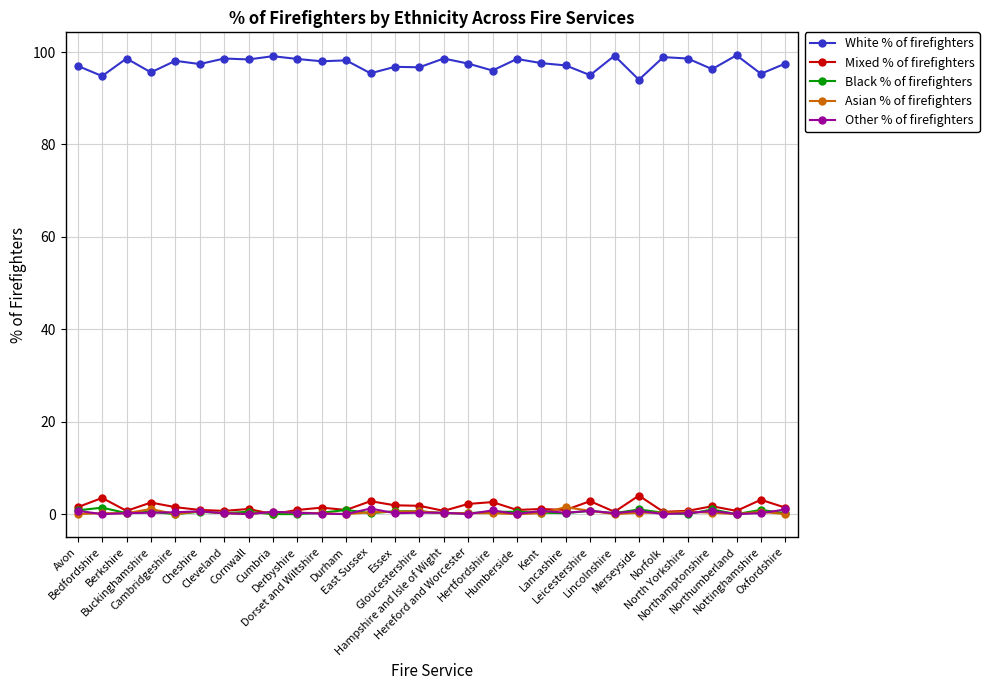

What is the minimum value for White % of firefighters?

94.0